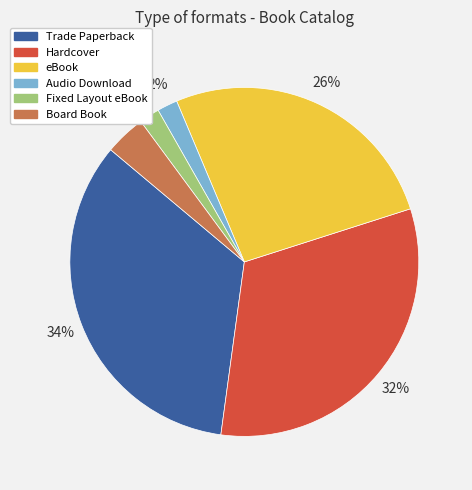

Which has a higher value, Board Book or Audio Download?

Board Book